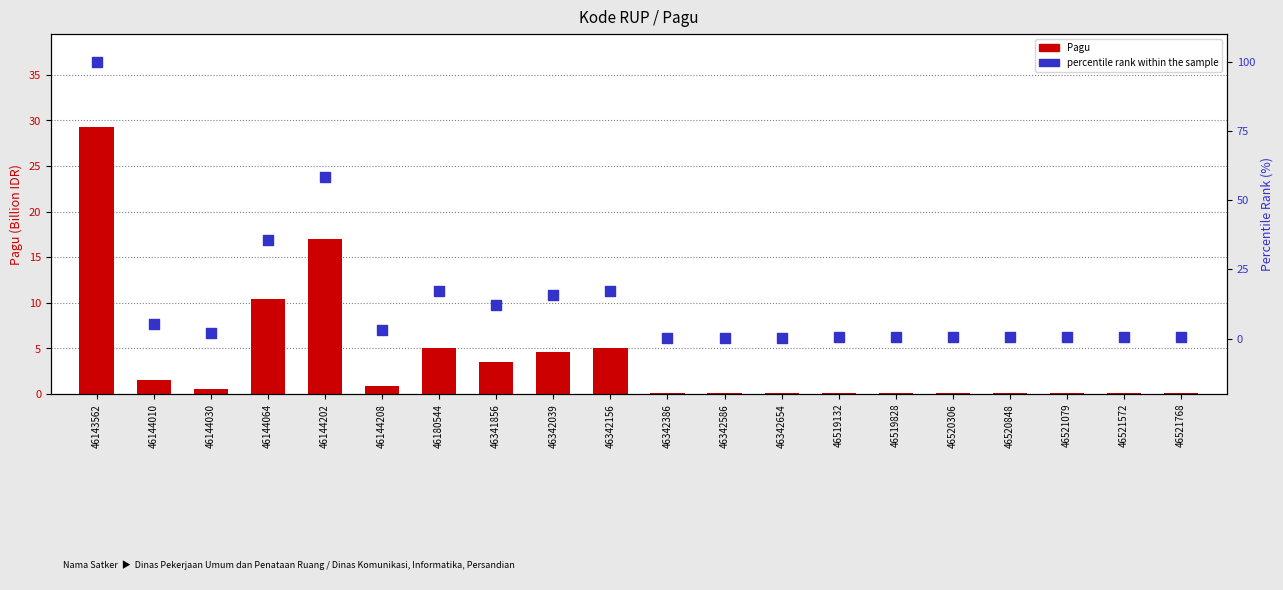

At which category is the sum across all series the highest?

46143562